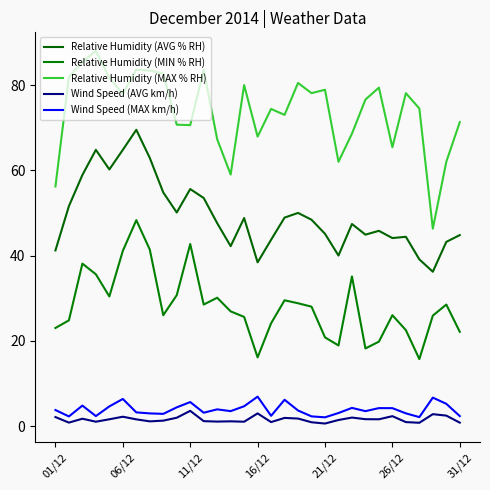

What is the maximum value for Relative Humidity (MIN % RH)?

48.3